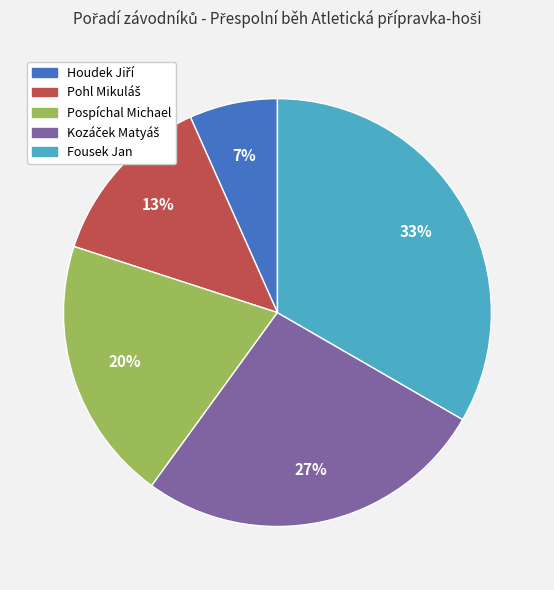

How many slices are in this pie chart?

5